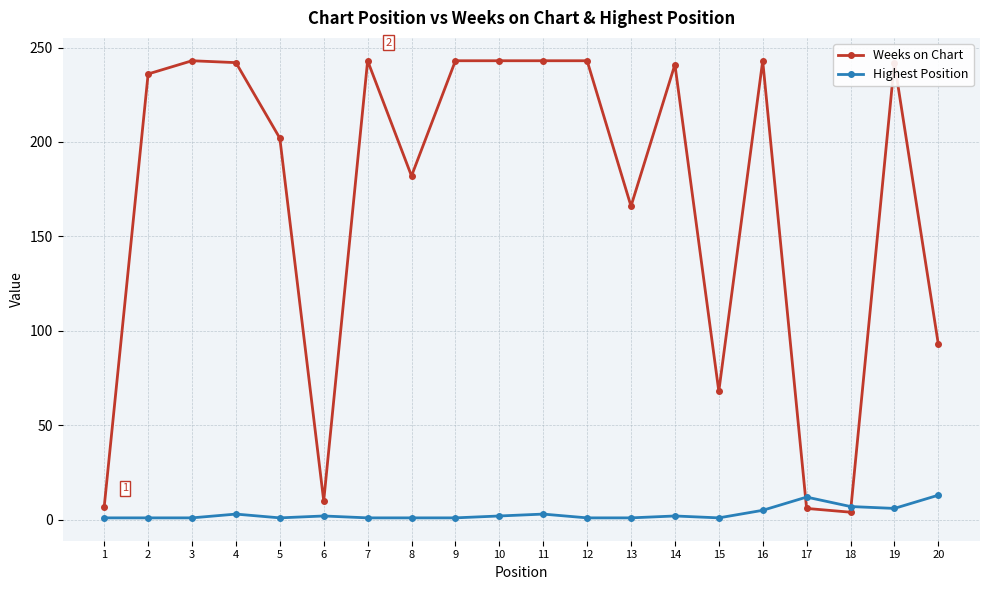

Which series has the largest total across all categories?

Weeks on Chart